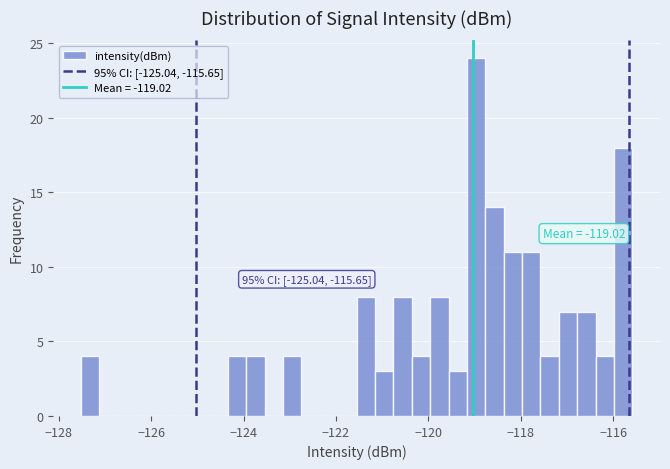

Around what value on the x-axis is the tallest bar? Give the approximate position of its centre, as read against the axis.

-119.0